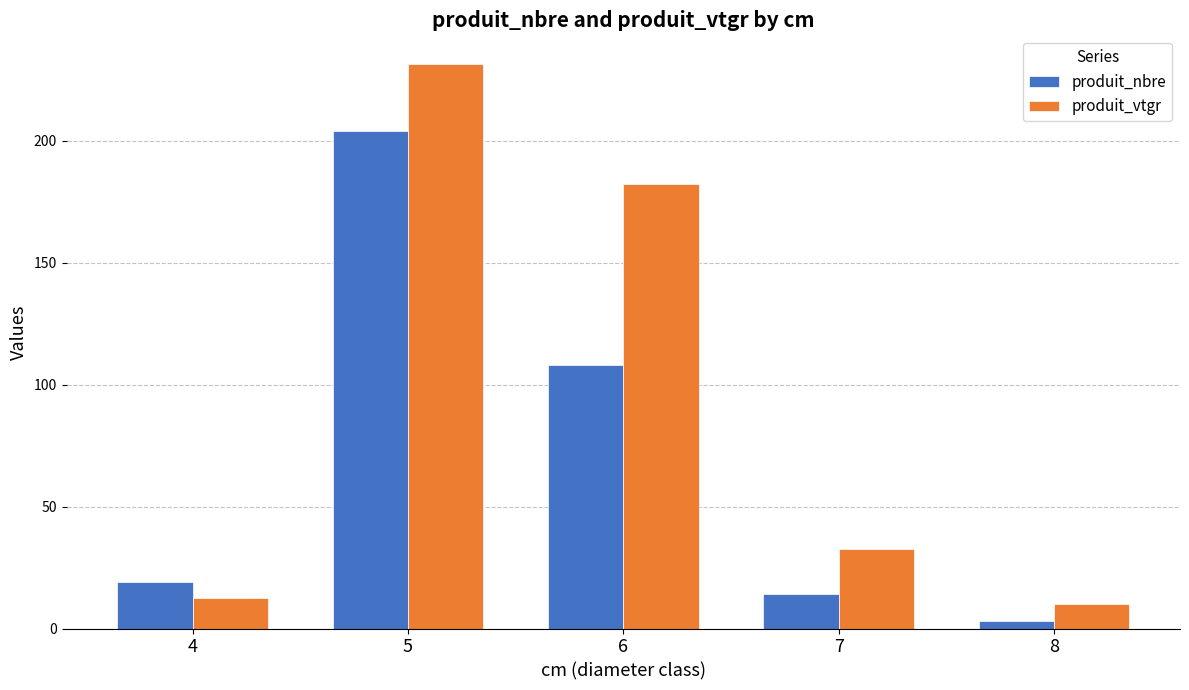

How many data points in produit_nbre are less than 19?

2